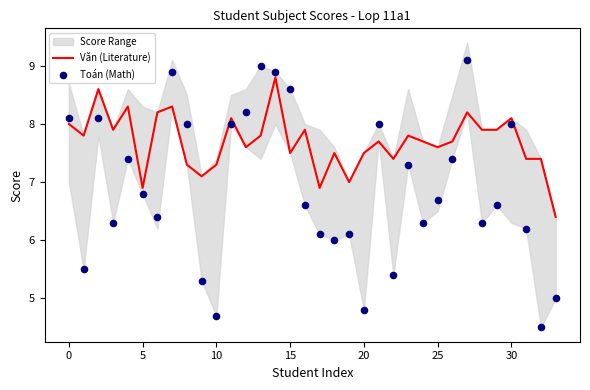

Is it true that Văn (Literature) equals 8.0 at 0?

True